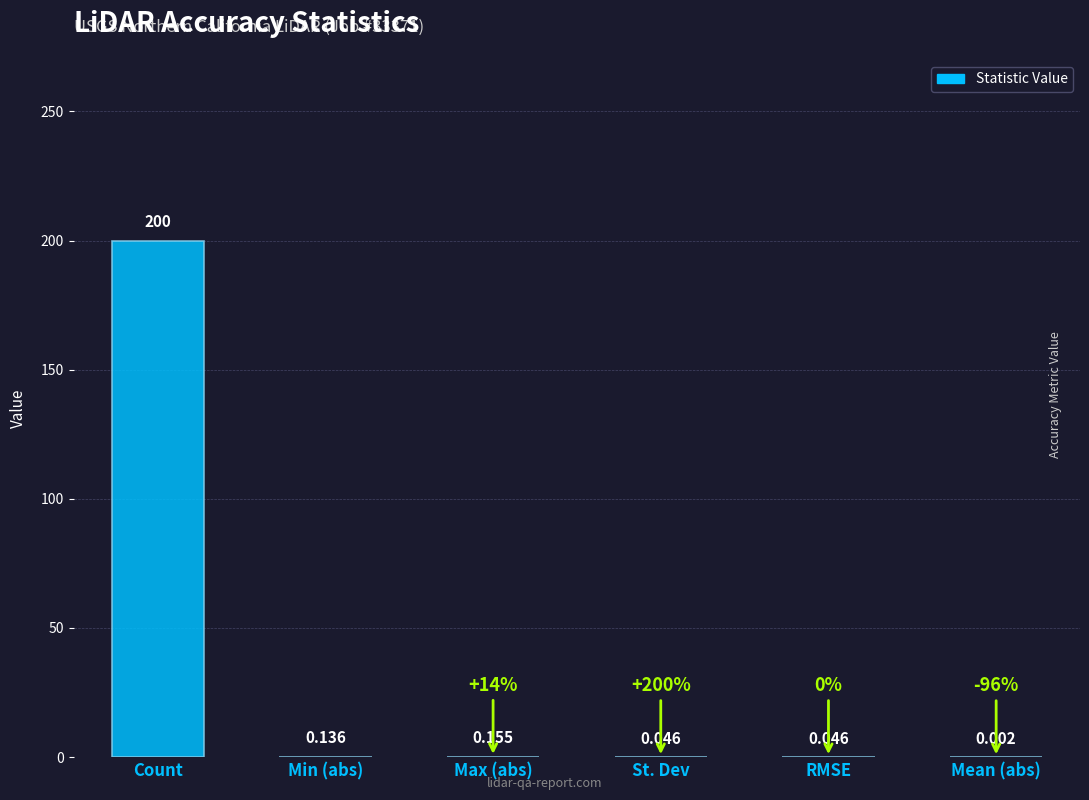

Which category has the highest value across all series?

Count